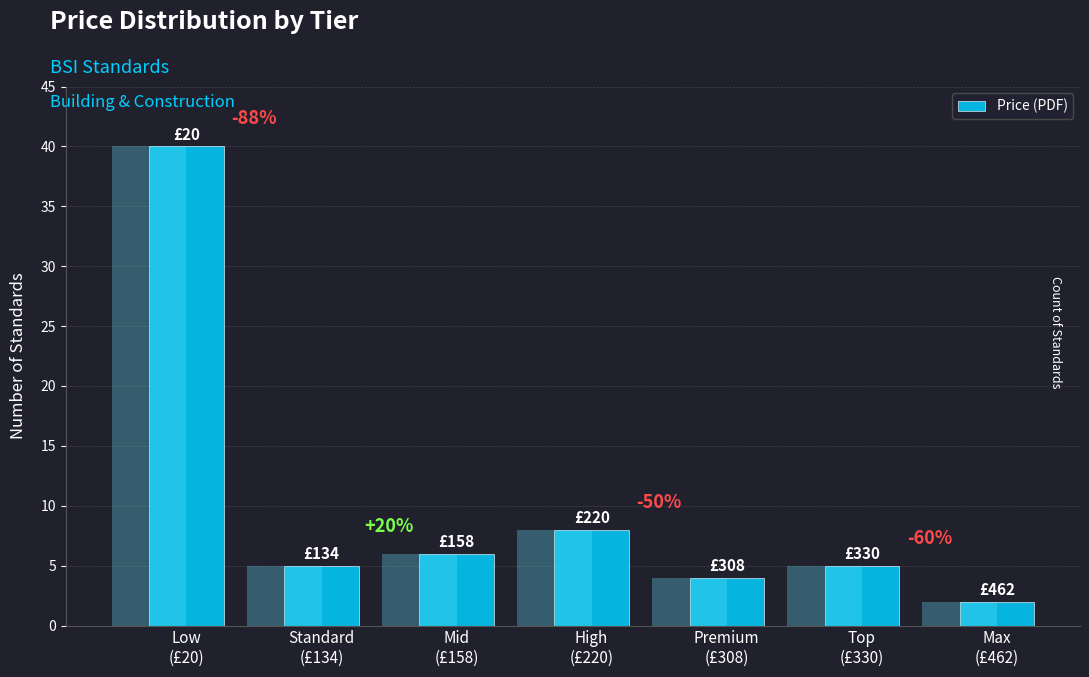

What is the smallest value displayed?

2